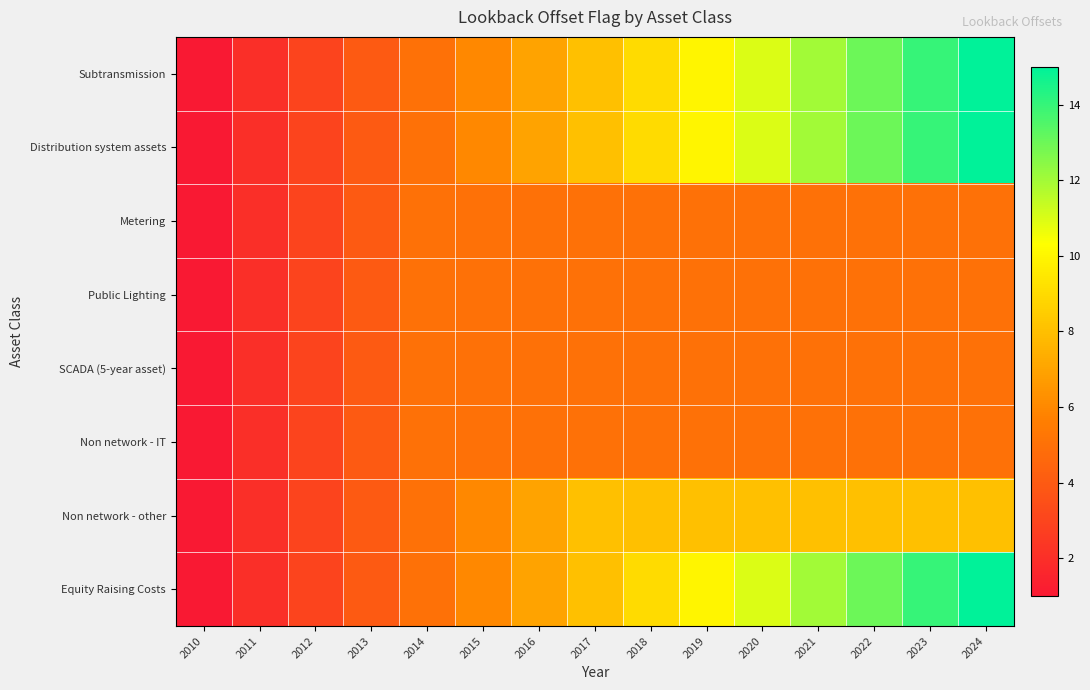

Which label corresponds to the largest value in the chart?

2024